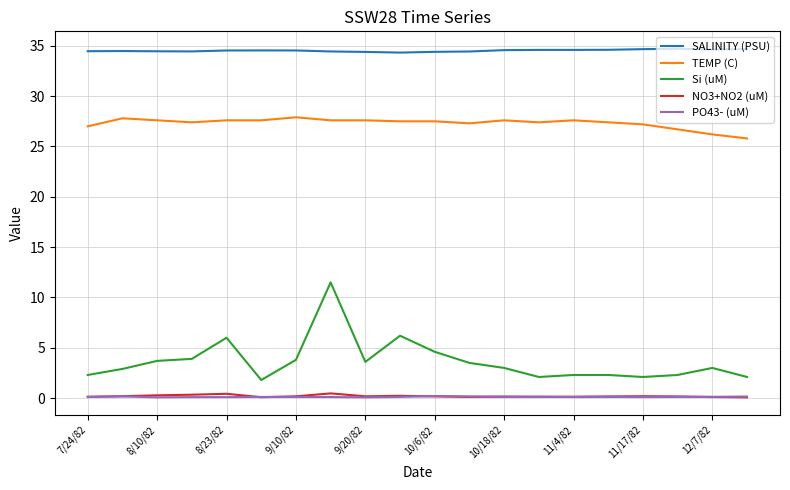

Which series has the largest range (max minus min)?

Si (uM)